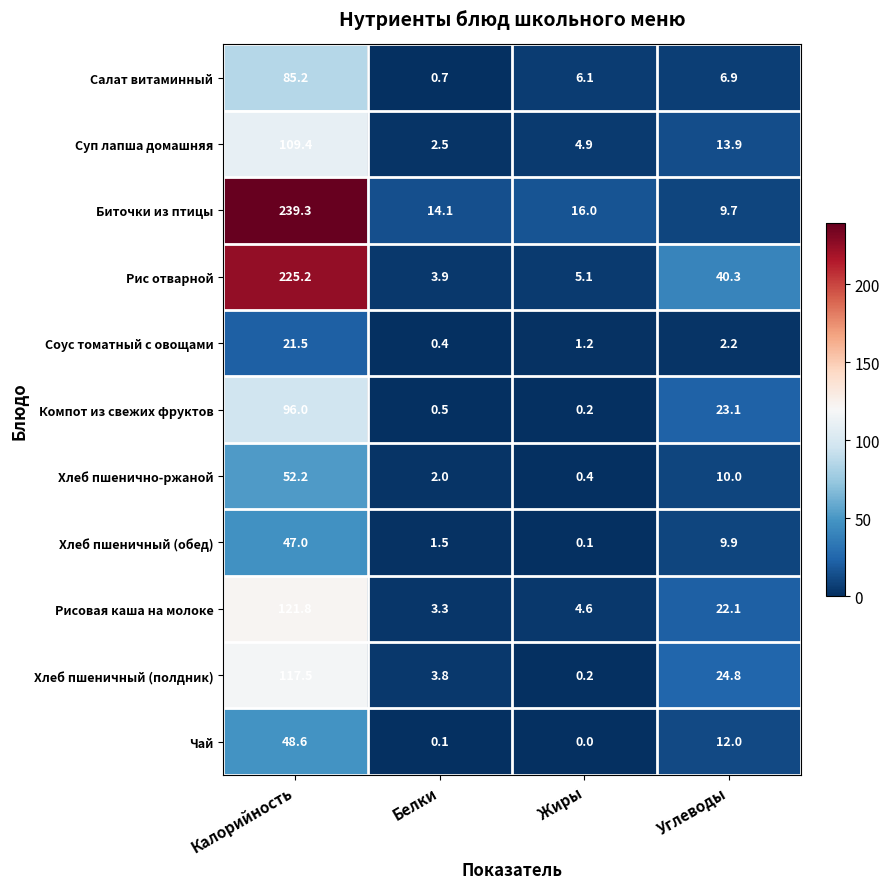

What is the difference between the maximum and minimum values in the Салат витаминный series?

84.5